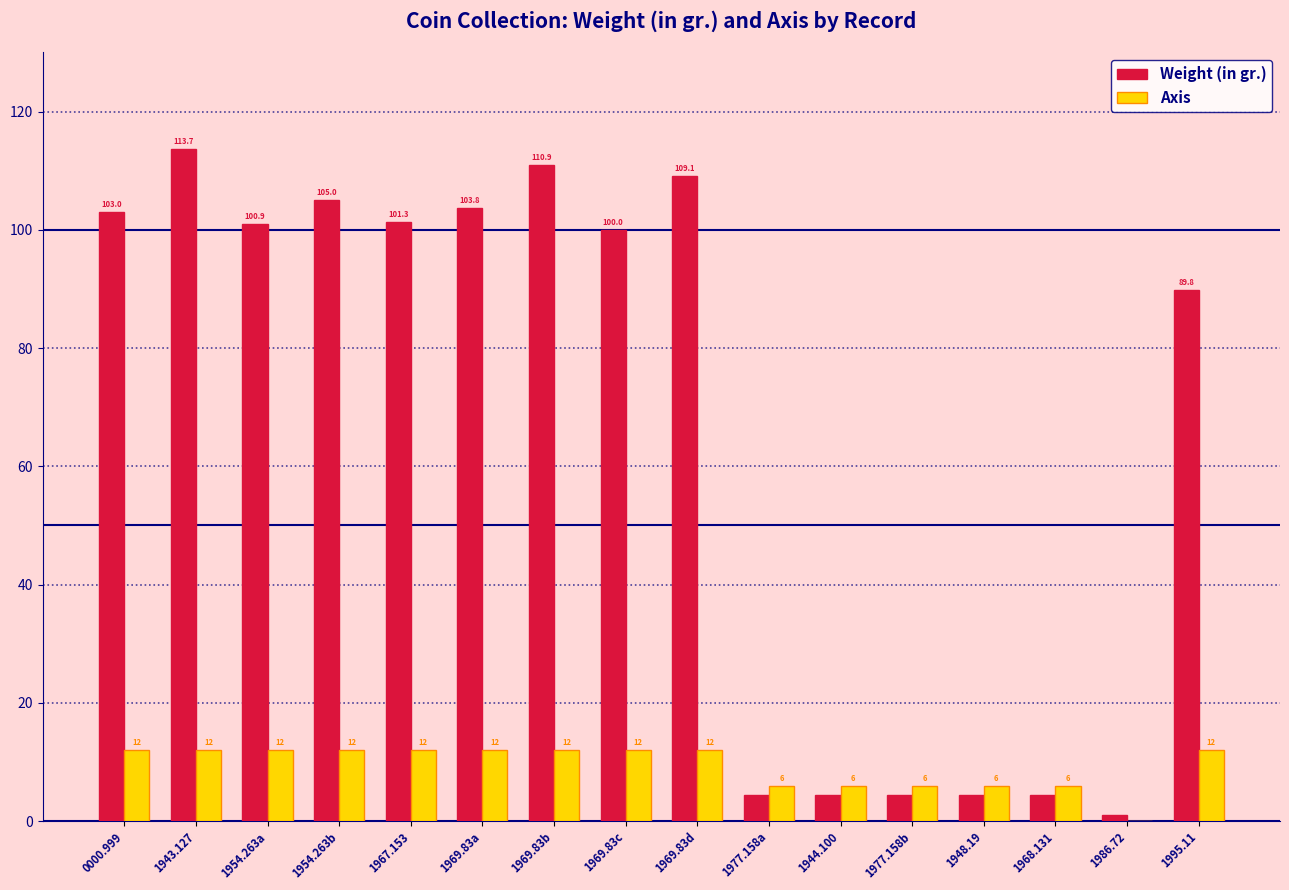

What is the average value of the Weight (in gr.) series?

66.3